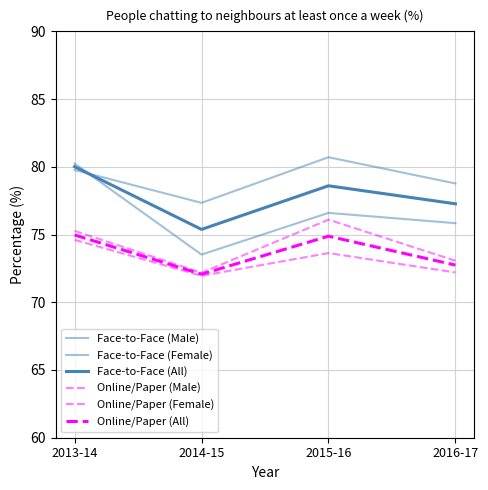

How many lines are shown in the chart?

6